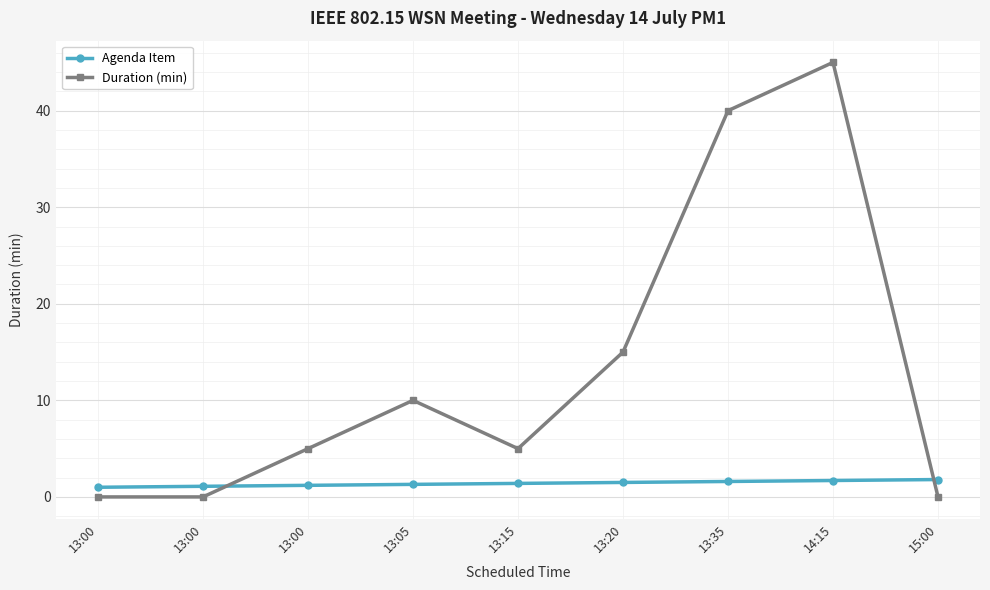

Is this an area chart (filled region under the line)?

No